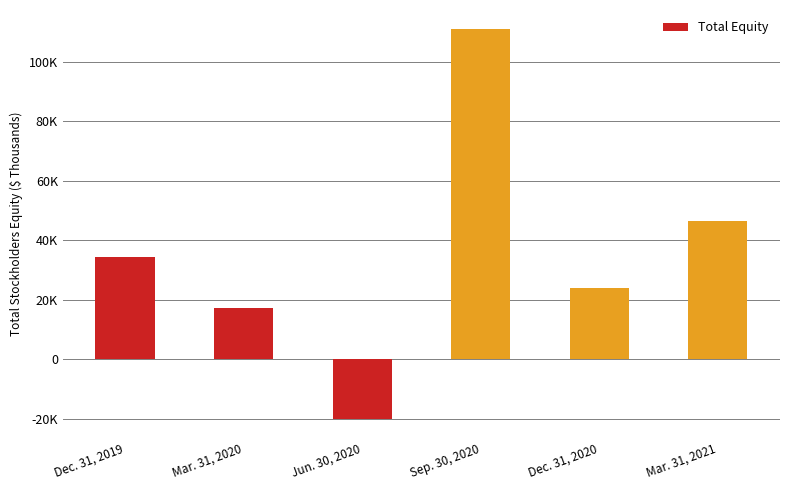

Does the chart contain any negative values?

Yes